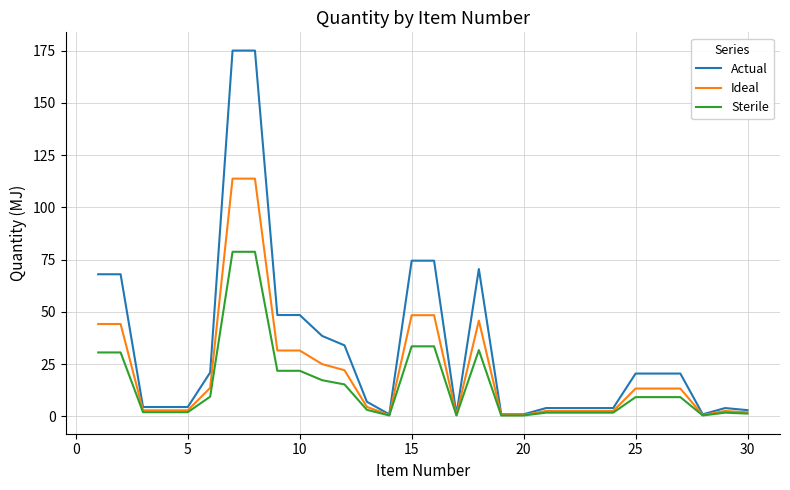

What is the difference between the maximum and minimum values in the Ideal series?

113.1